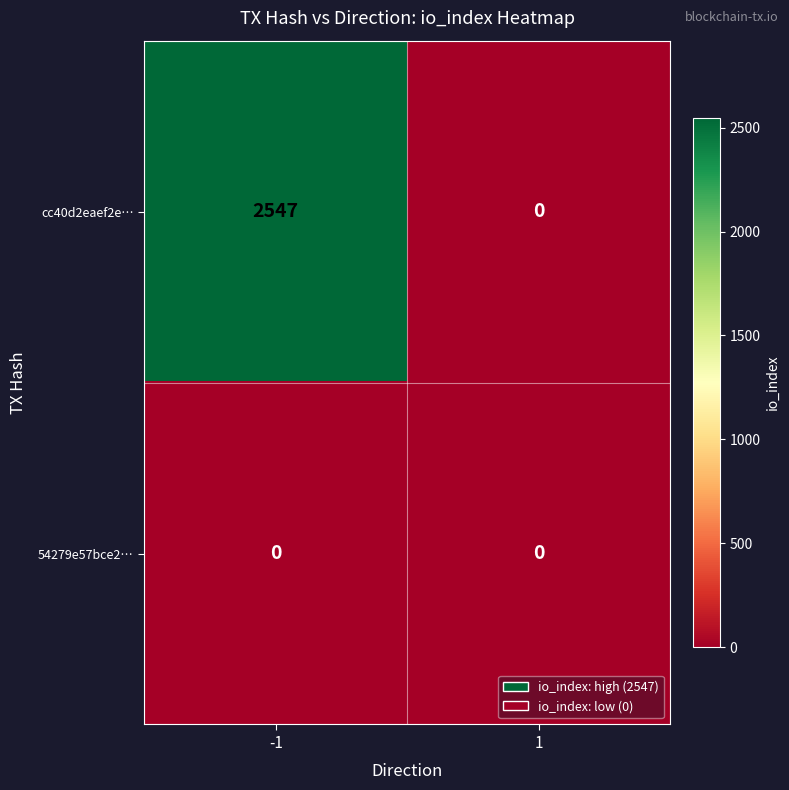

Which series has the widest spread of values?

cc40d2eaef2e…